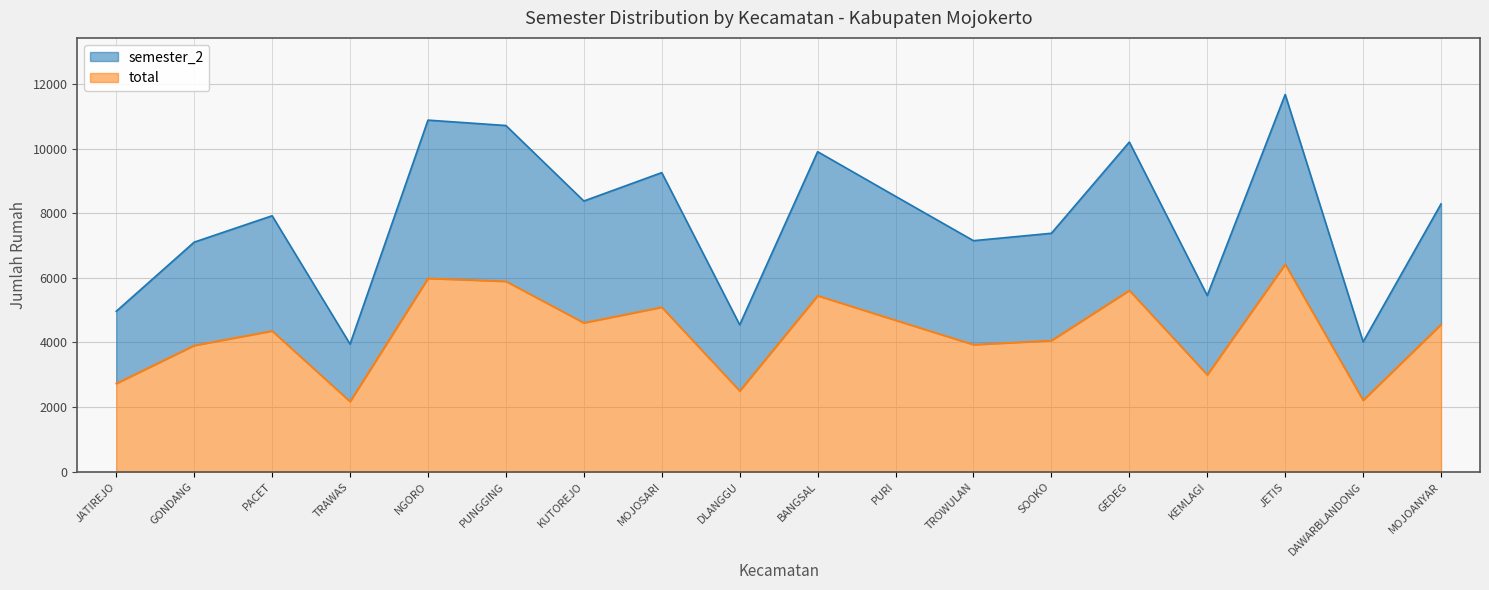

Reading left to right, transcribe all the data shown in this chart.

semester_2: 4966.0	7106.0	7923.0	3949.0	10883.0	10716.0	8379.0	9258.0	4547.0	9906.0	8525.0	7151.0	7381.0	10204.0	5454.0	11677.0	4021.0	8290.0
total: 2731.3	3908.3	4357.7	2172.0	5985.7	5893.8	4608.5	5091.9	2500.9	5448.3	4688.8	3933.1	4059.6	5612.2	2999.7	6422.4	2211.6	4559.5